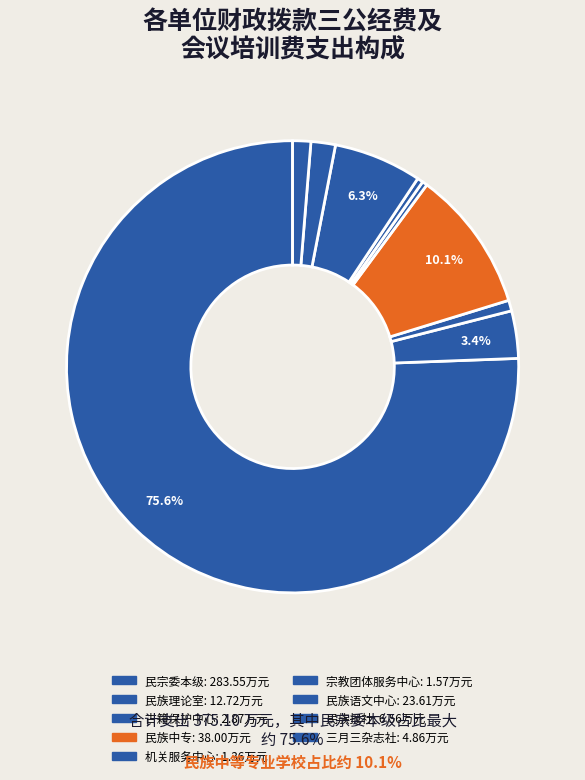

Count the number of slices in the pie.

9